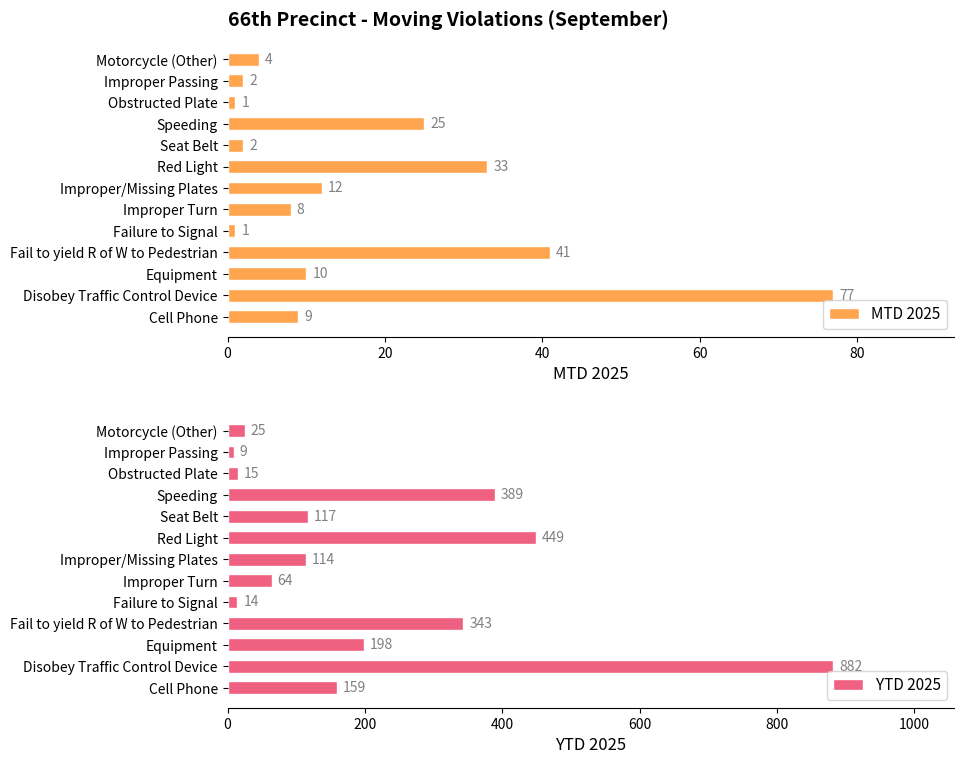

At how many categories does at least one series exceed 766?

1